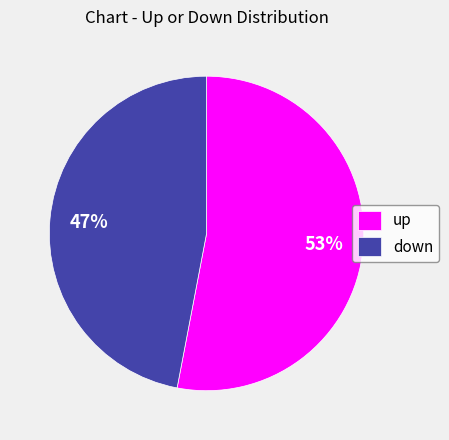

To the nearest percent, what is the average slice percentage?

50%